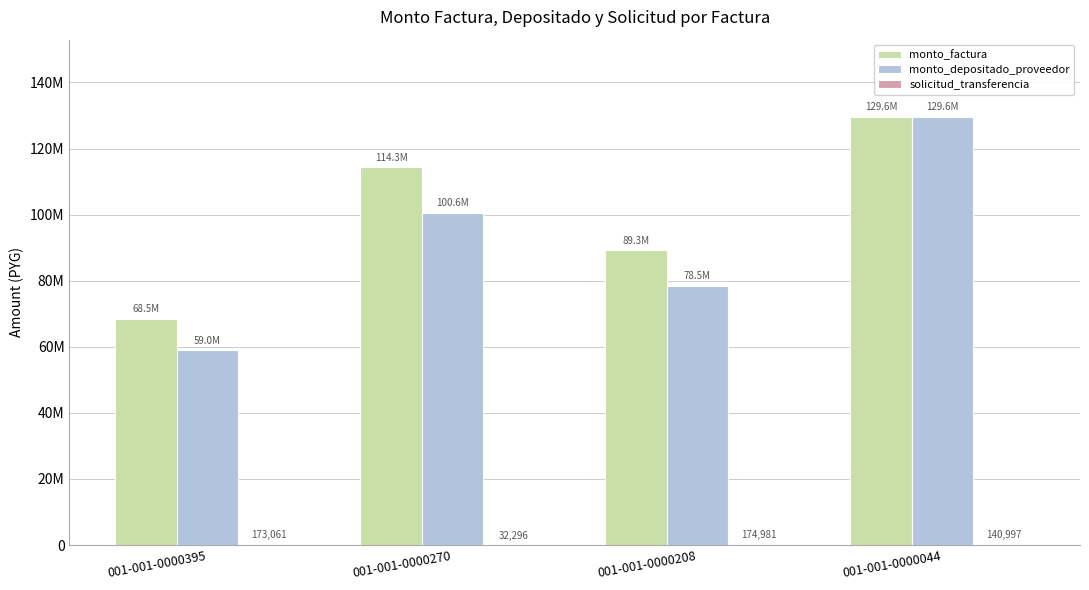

Are the bars horizontal?

No